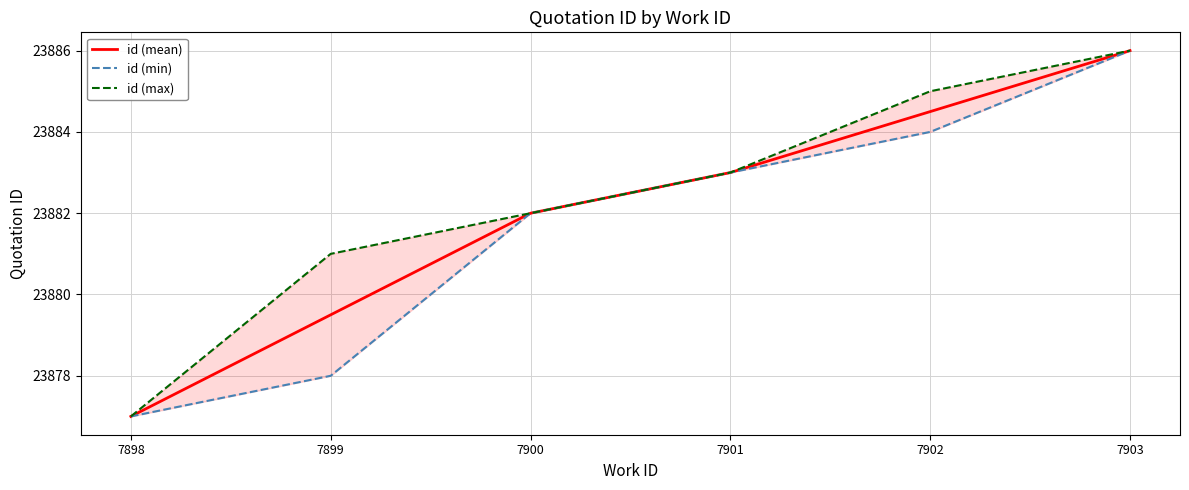

True or false: id (max) and id (min) cross at least once.

False